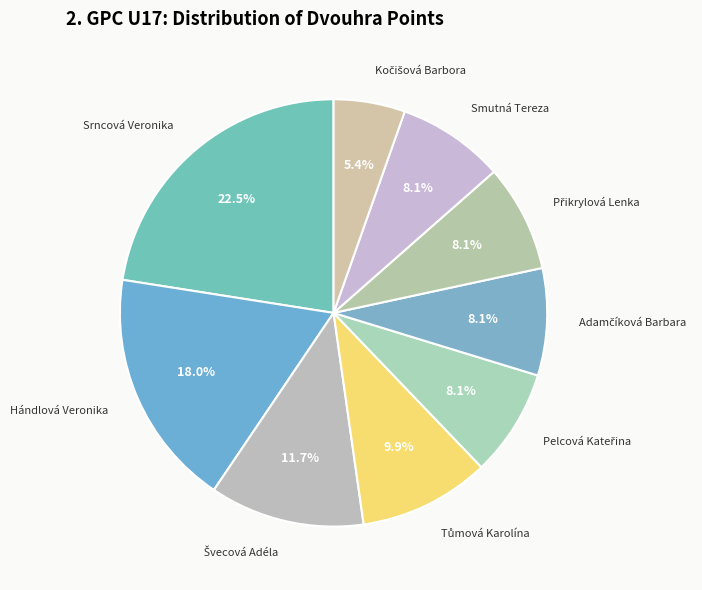

Which has a higher value, Srncová Veronika or Smutná Tereza?

Srncová Veronika